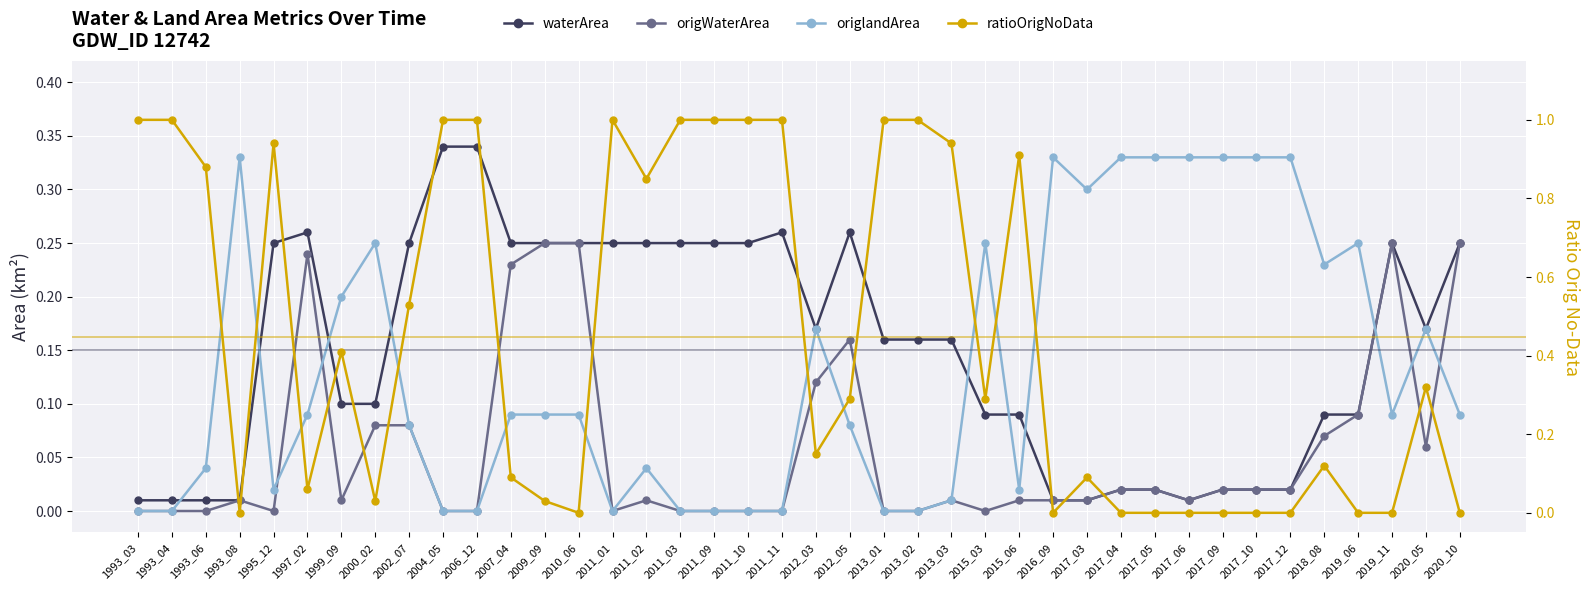

Which series has the widest spread of values?

ratioOrigNoData